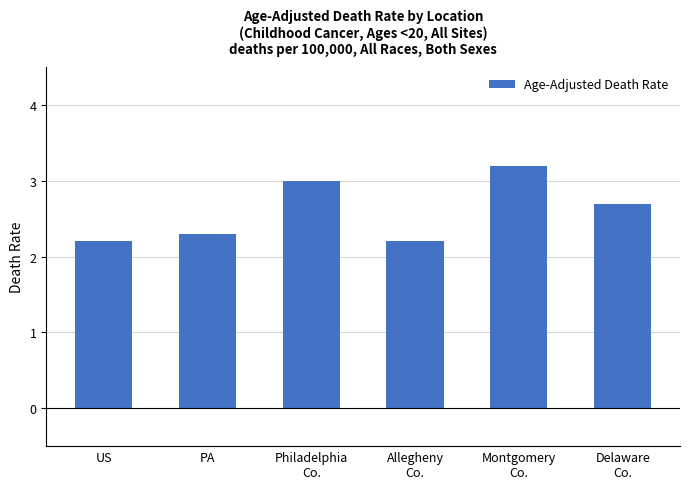

The chart shows a value of 3.0 at Philadelphia
Co.. True or false?

True